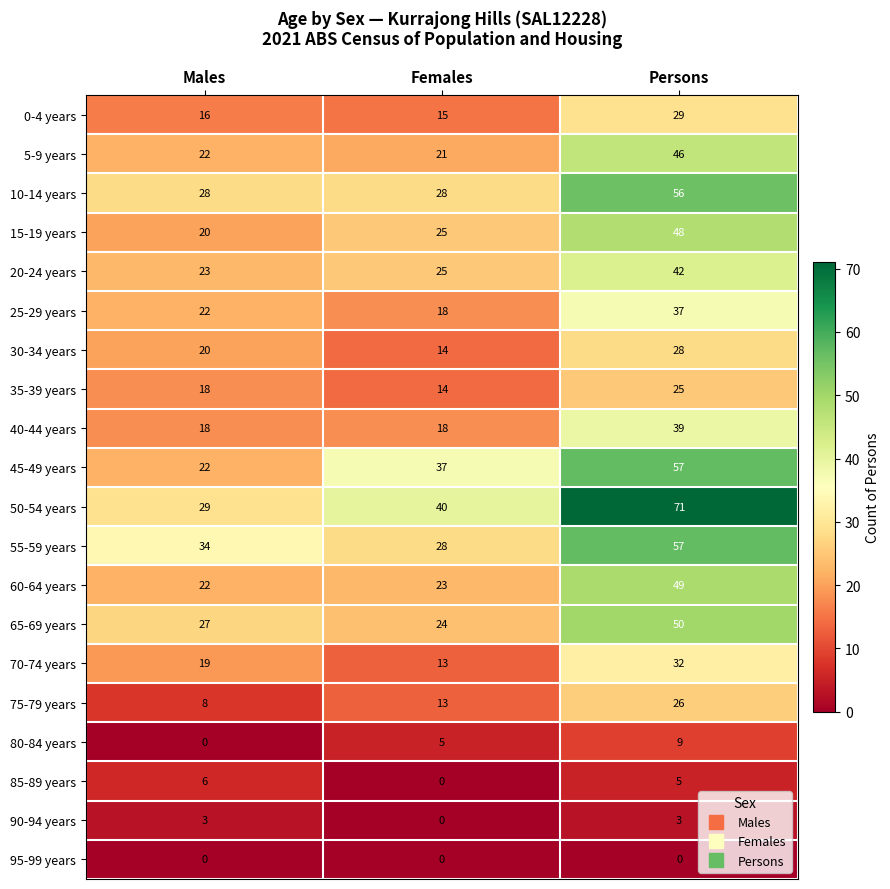

List the labels in order of 15-19 years value, largest first.

Persons, Females, Males